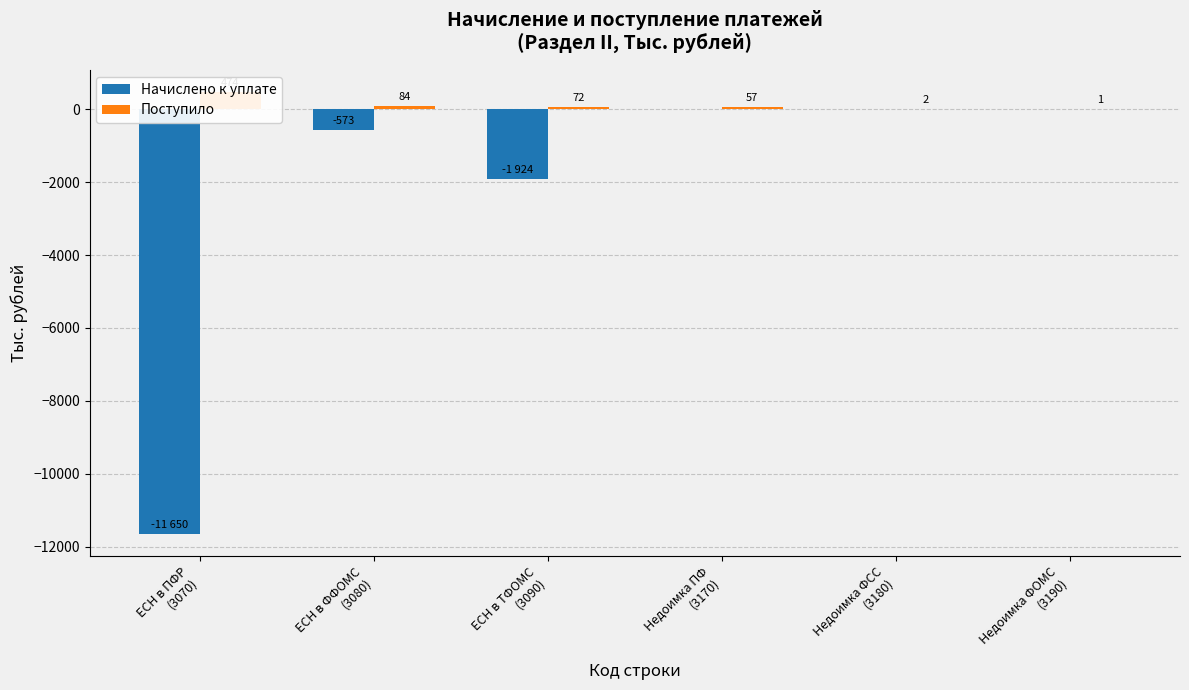

Reading left to right, list all the values displayed in this chart.

Начислено к уплате: ЕСН в ПФР
(3070)=-11650	ЕСН в ФФОМС
(3080)=-573	ЕСН в ТФОМС
(3090)=-1924	Недоимка ПФ
(3170)=0	Недоимка ФСС
(3180)=0	Недоимка ФОМС
(3190)=0
Поступило: ЕСН в ПФР
(3070)=474	ЕСН в ФФОМС
(3080)=84	ЕСН в ТФОМС
(3090)=72	Недоимка ПФ
(3170)=57	Недоимка ФСС
(3180)=2	Недоимка ФОМС
(3190)=1